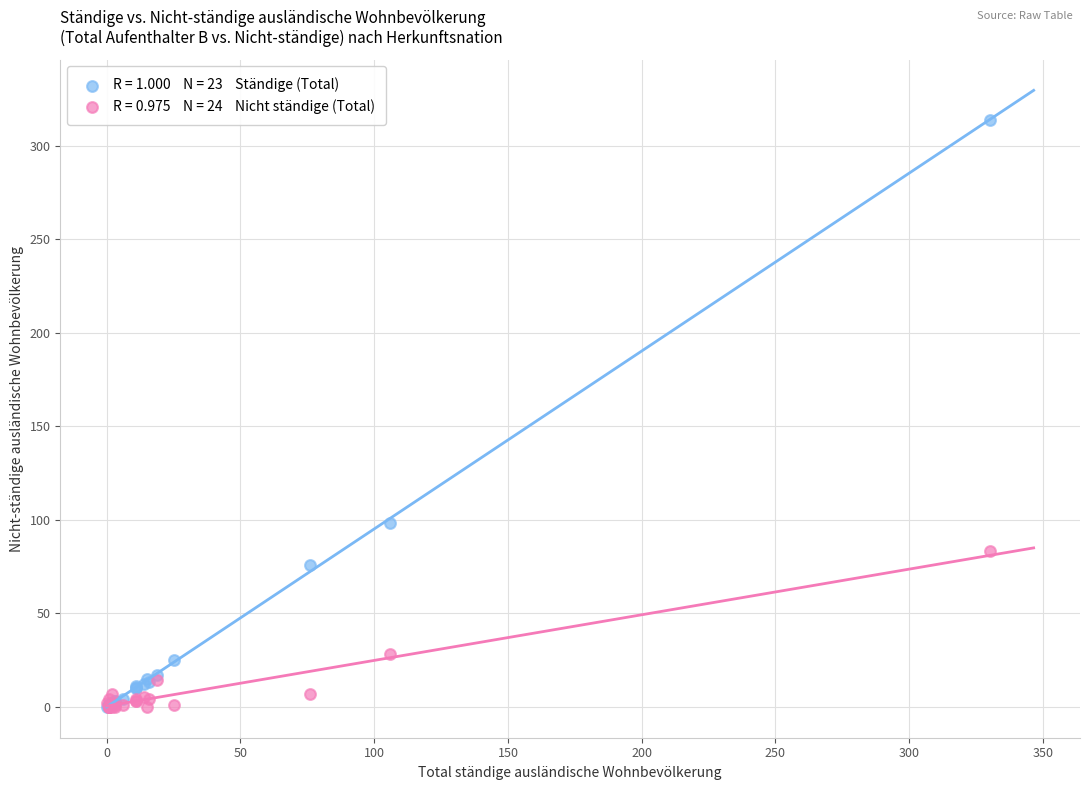

Across all series, what Y value is closest to 157?

98